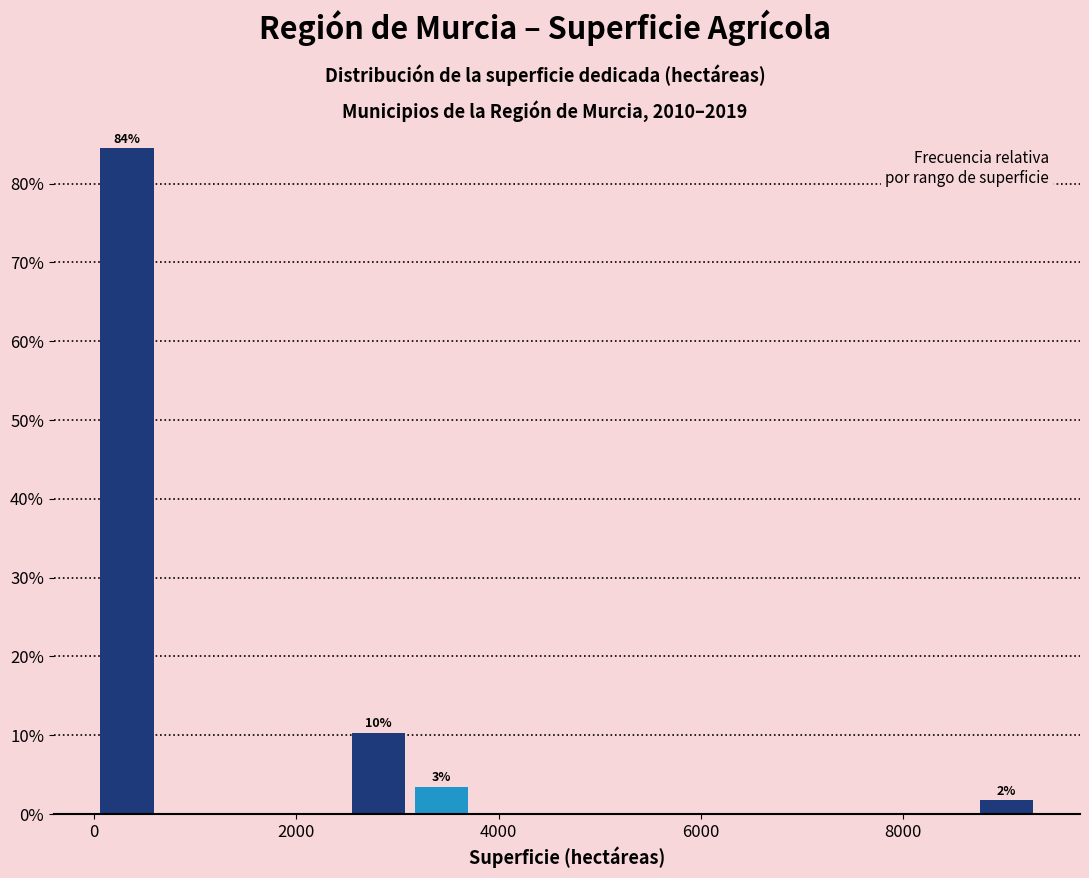

Read against the x-axis, roughly where is the centre of the tallest bar?

400